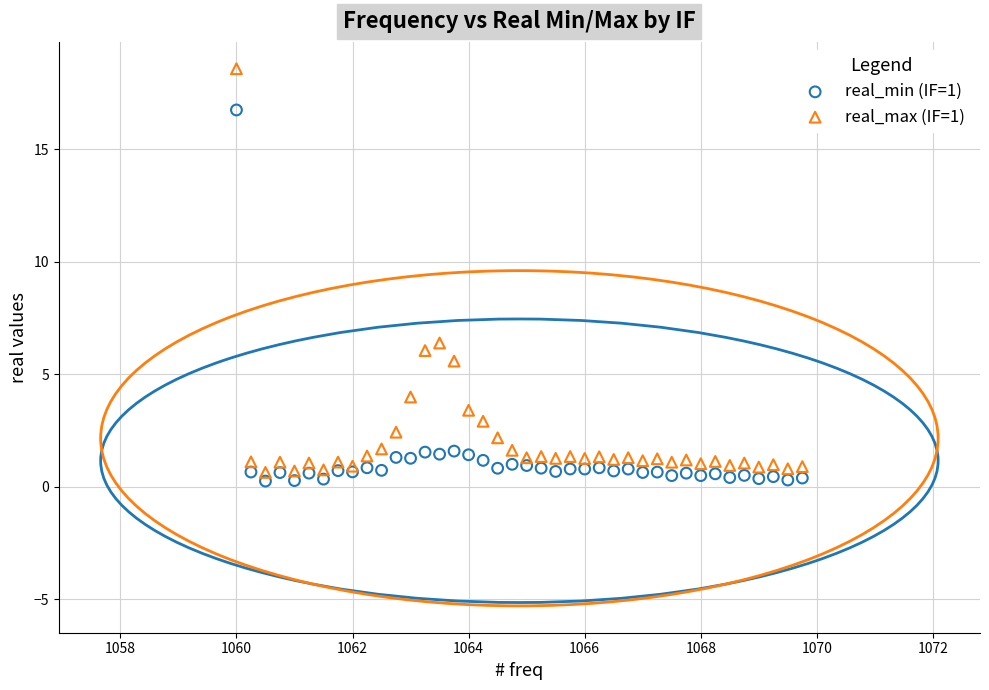

Which series has the widest spread of Y values?

real_max (IF=1)